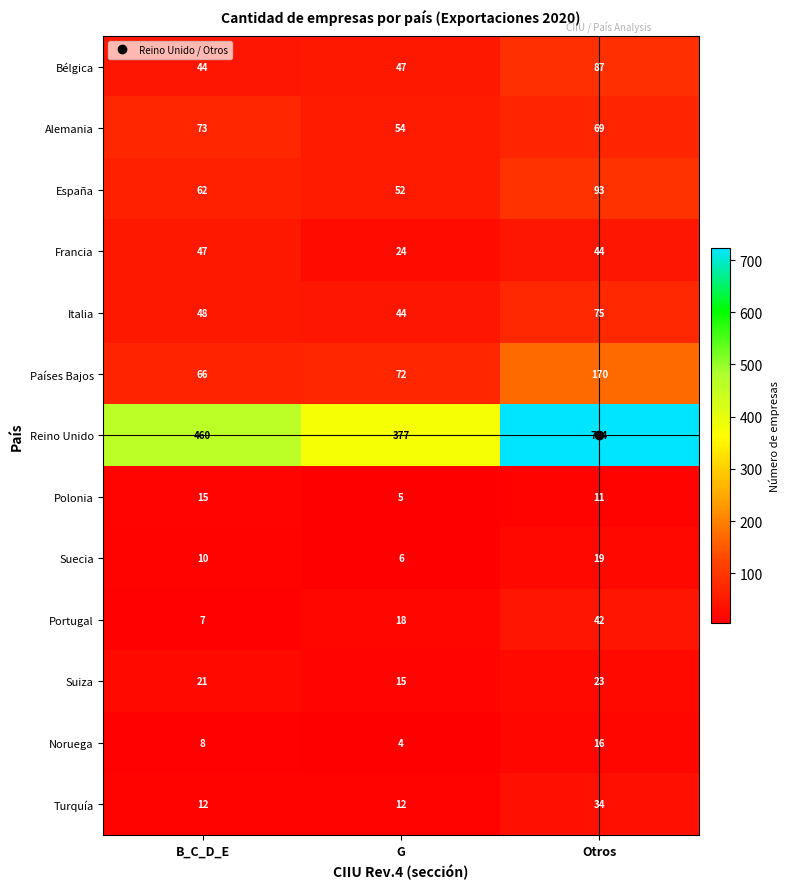

Which category has the highest value across all series?

Otros